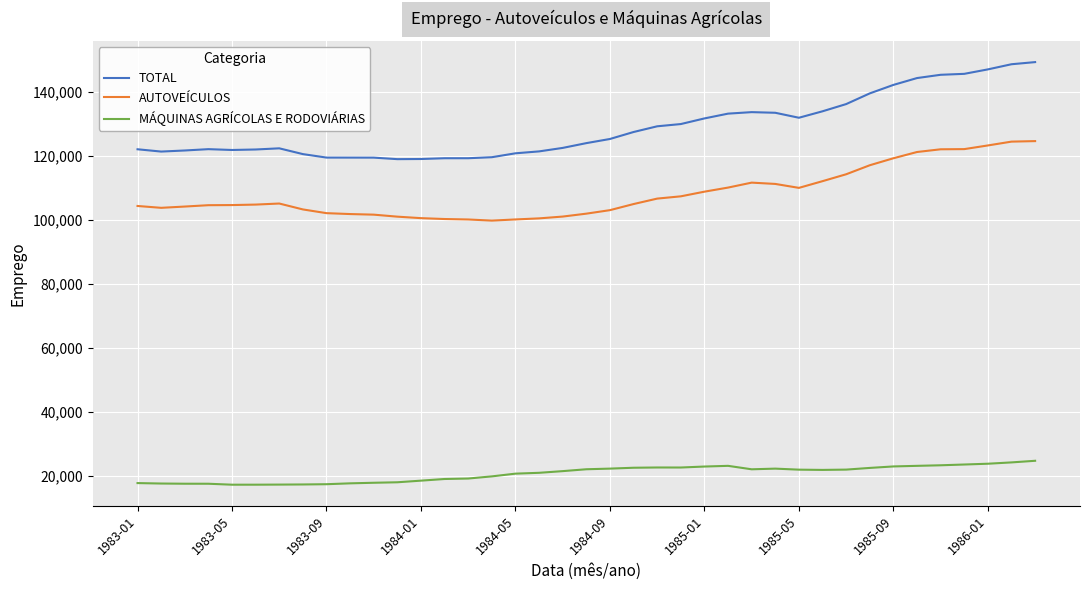

Which series has the largest range (max minus min)?

TOTAL